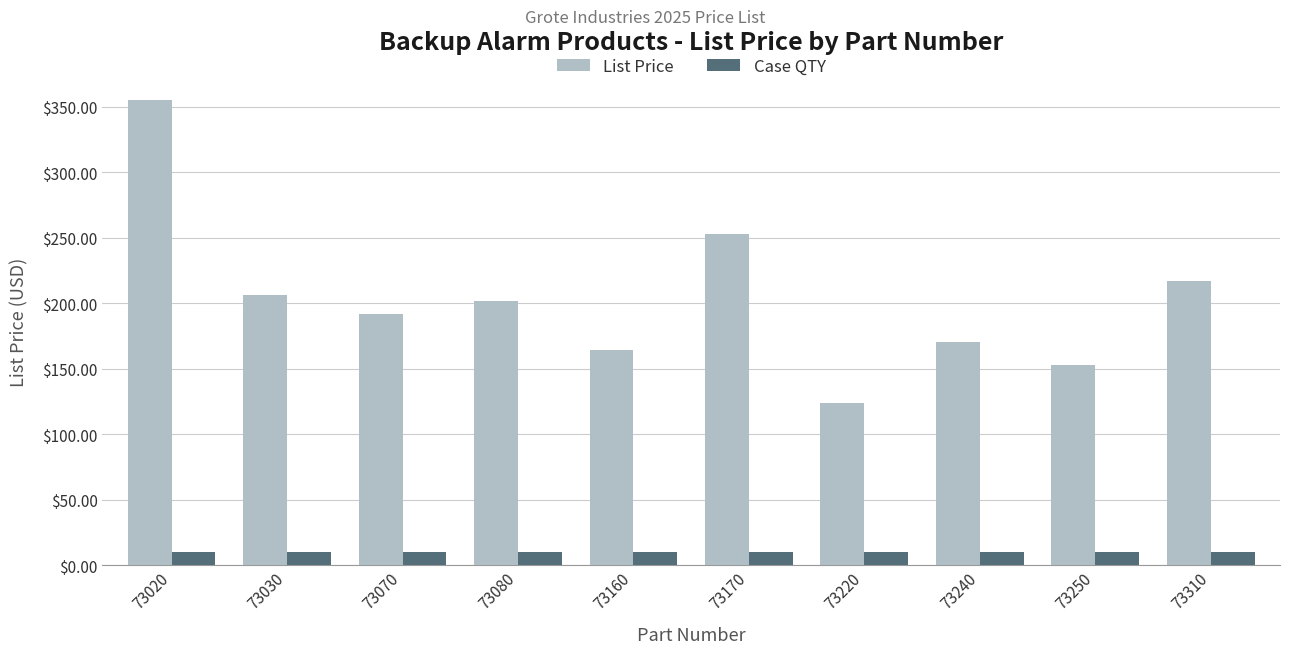

True or false: Case QTY has a value of 10.0 at 73310.

True